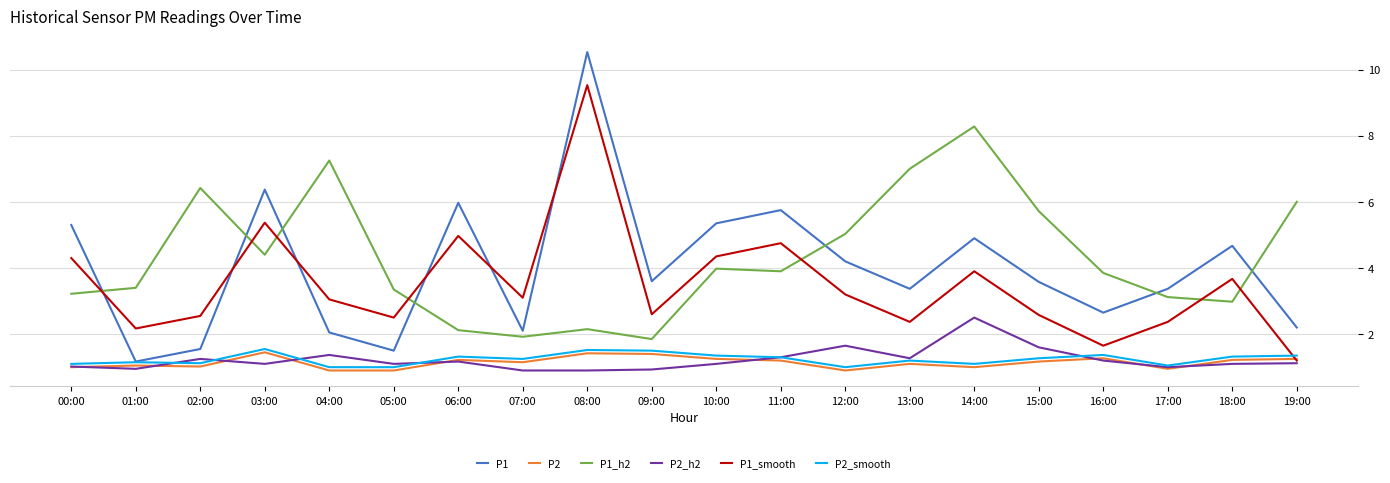

How many interior local valleys does the P1_smooth series have?

6